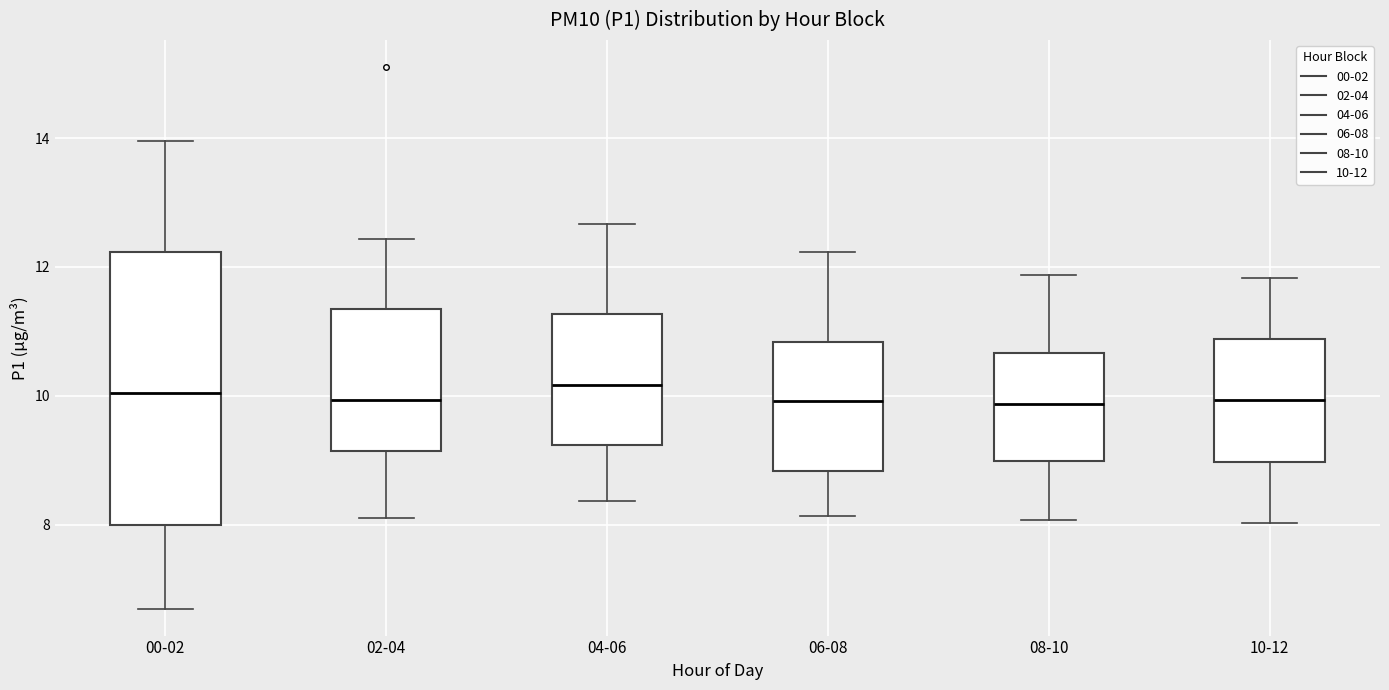

Reading left to right, transcribe this box plot: for each box, give where its median line is, the range the box spans, and where its two whiskers end, as read against the y-axis. The values are not printed on the chart, so give them approximately, as read against the axis.

00-02: median 10.0, box 8.0 to 12.2, whiskers 6.8 to 14.0
02-04: median 10.0, box 9.2 to 11.4, whiskers 8.2 to 12.4
04-06: median 10.2, box 9.2 to 11.2, whiskers 8.4 to 12.6
06-08: median 10.0, box 8.8 to 10.8, whiskers 8.2 to 12.2
08-10: median 9.8, box 9.0 to 10.6, whiskers 8.0 to 11.8
10-12: median 10.0, box 9.0 to 10.8, whiskers 8.0 to 11.8